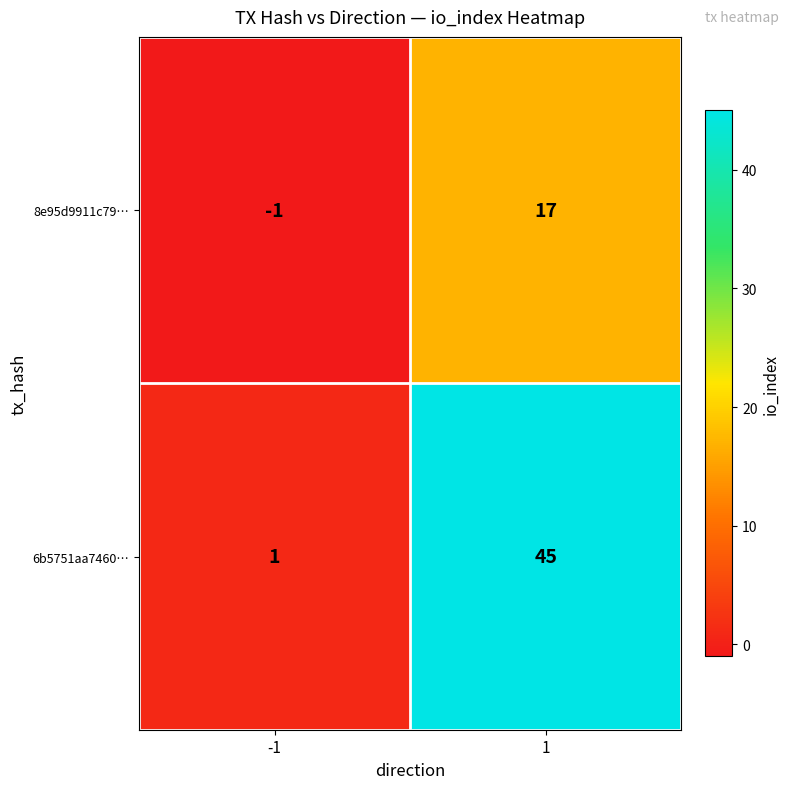

At which category is the sum across all series the highest?

1